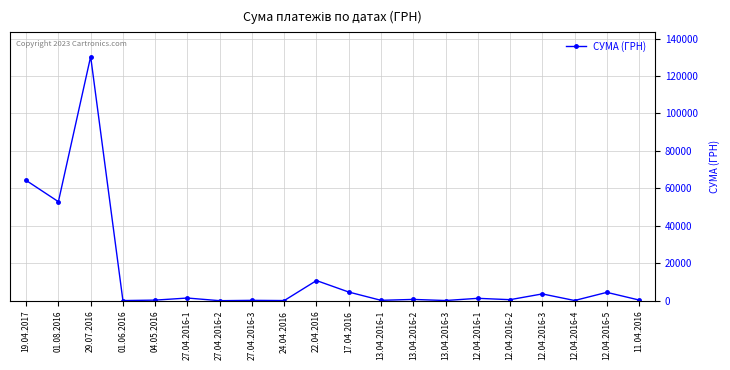

What is the sum of all values?

278200.2